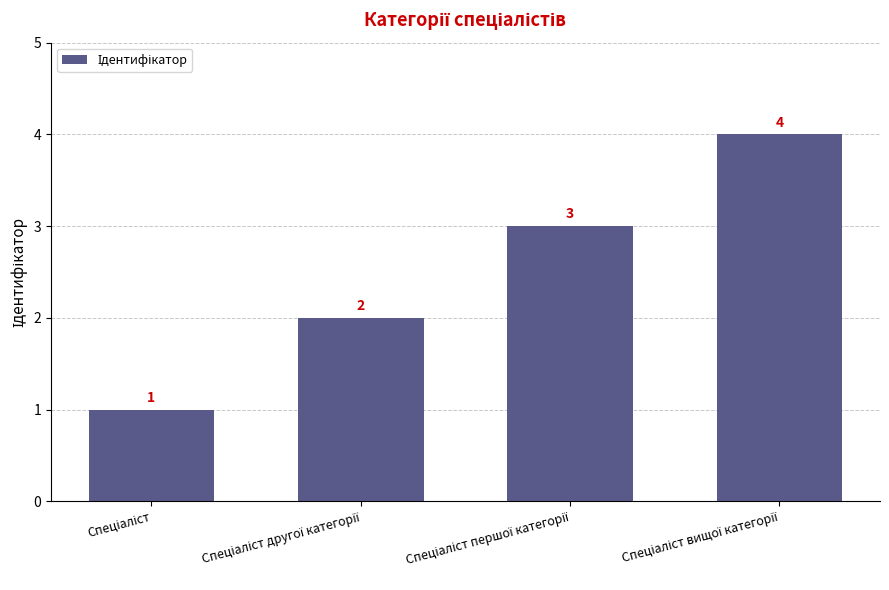

What is the sum of all values?

10